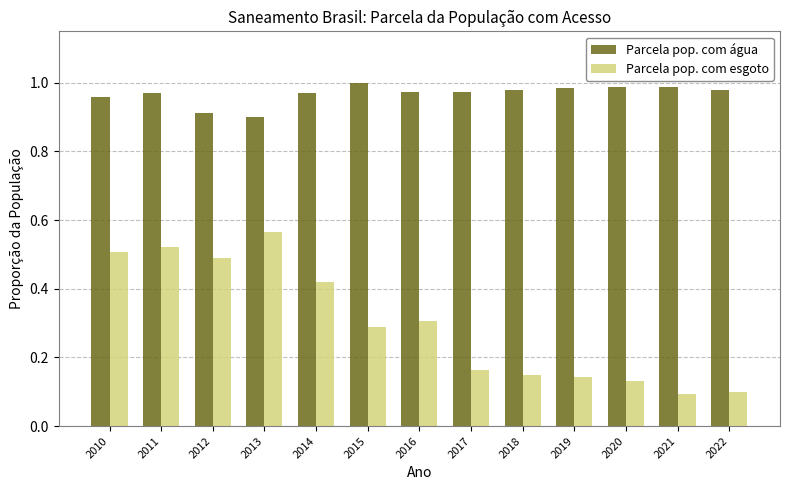

Which series has the largest total across all categories?

Parcela pop. com água